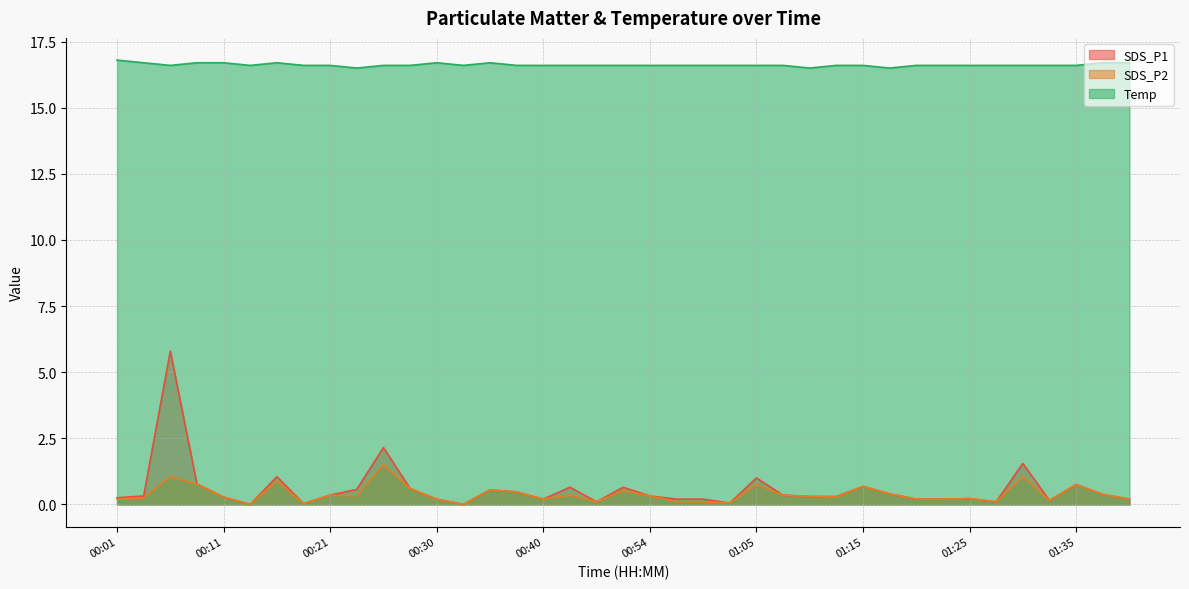

How many interior local valleys does the SDS_P1 series have?

8